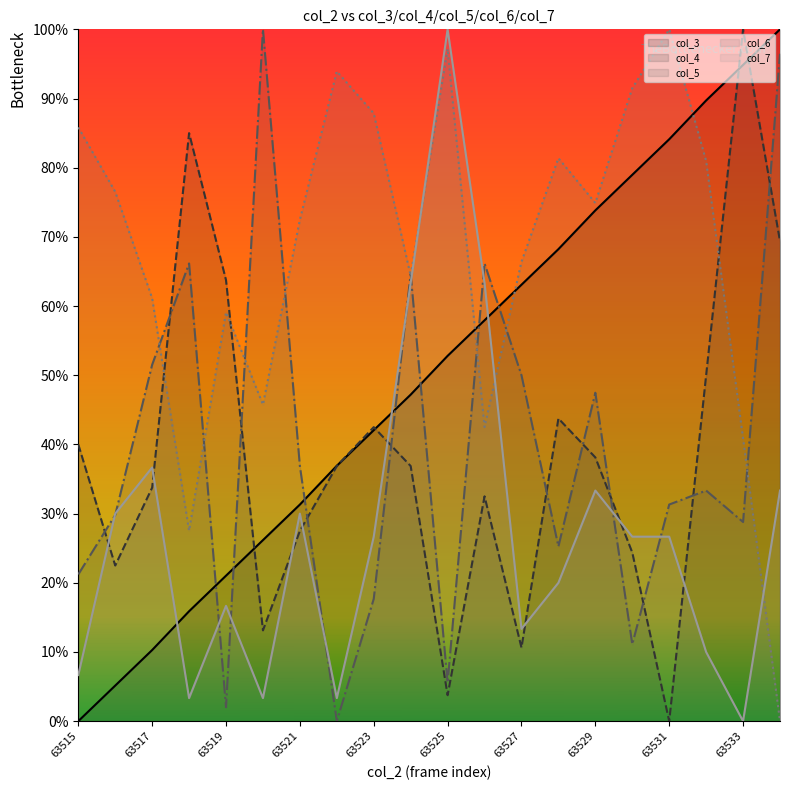

What is the value of the col_3 point at the 7th from the left?

0.3